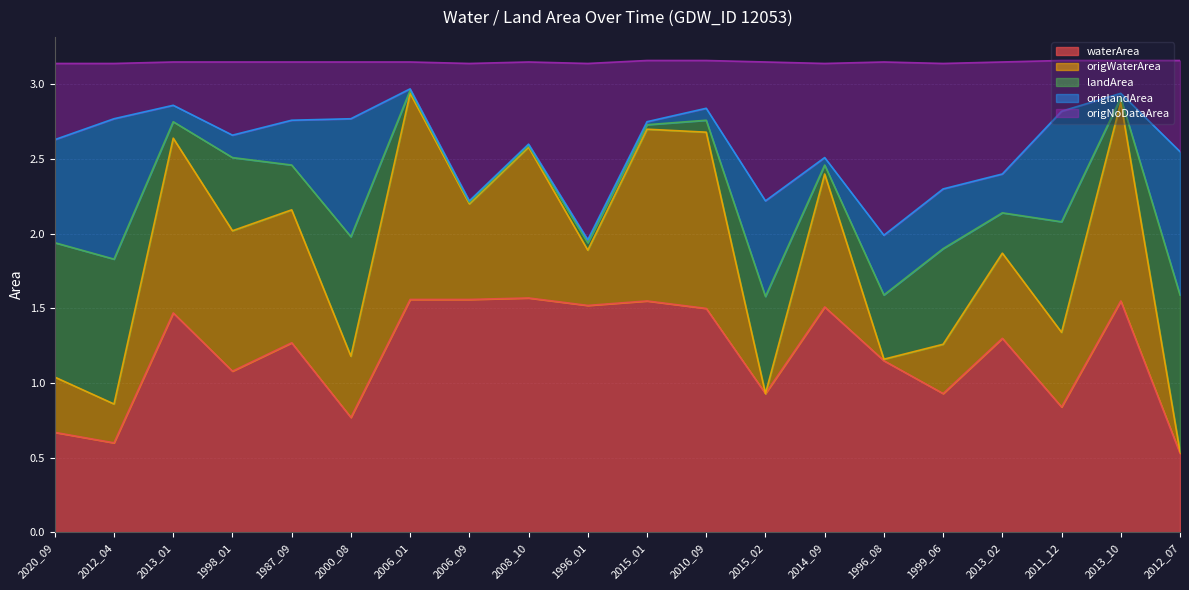

What are all the series names shown in the legend?

waterArea, origWaterArea, landArea, origlandArea, origNoDataArea